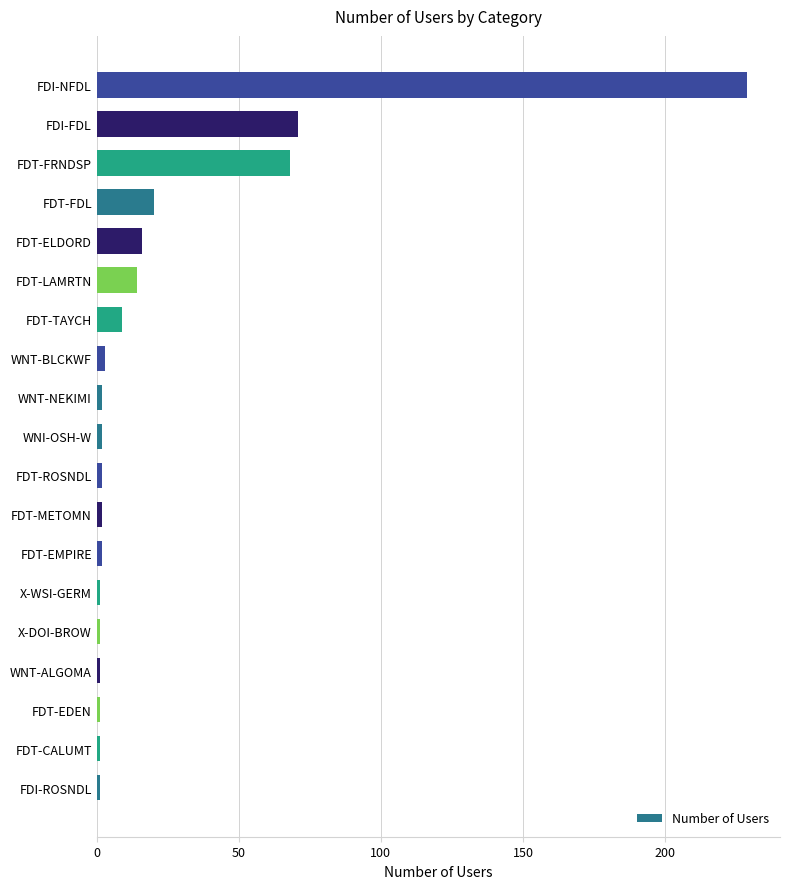

What is the smallest value displayed?

1